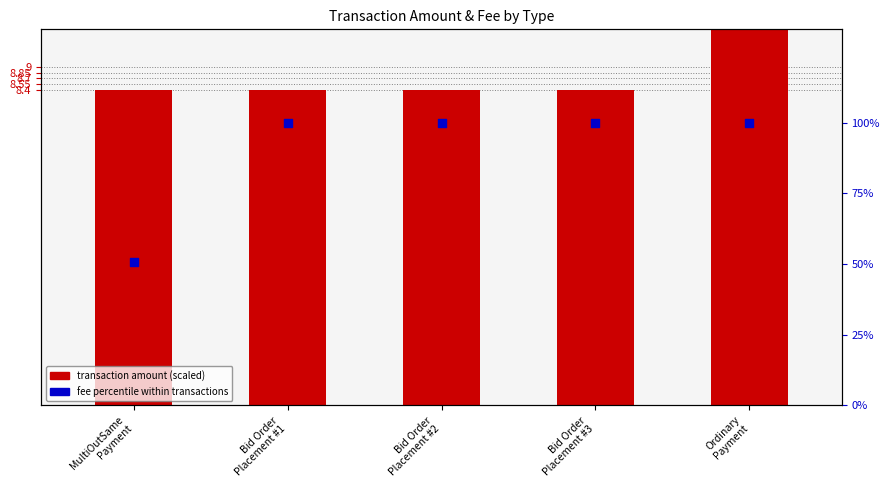

What is the total value across all series at Bid Order
Placement #1?

108.4